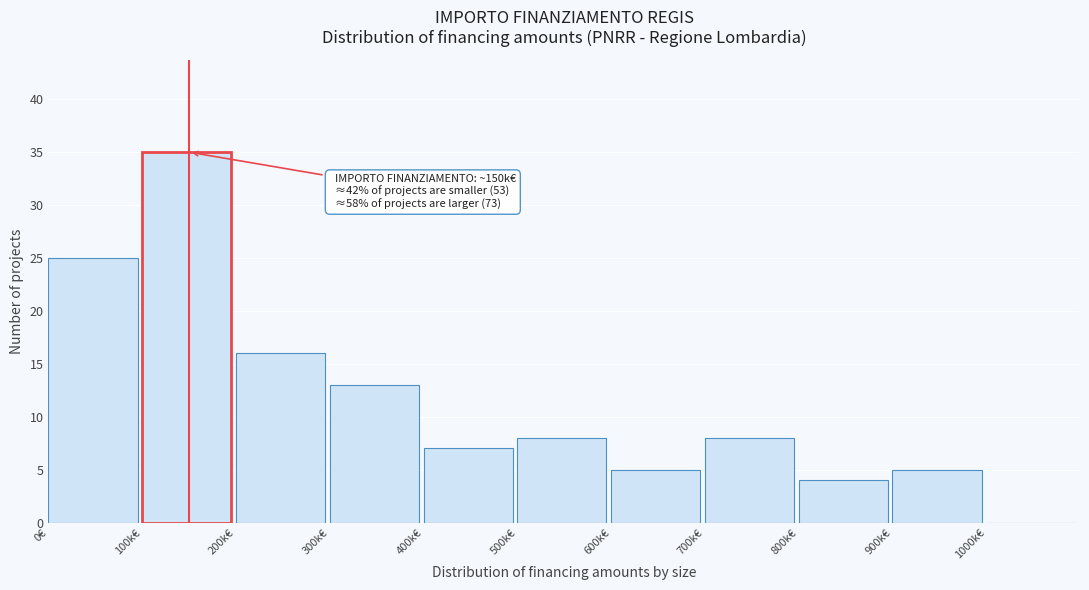

Reading left to right, extract all data points from this chart.

0€=25	100k€=35	200k€=16	300k€=13	400k€=7	500k€=8	600k€=5	700k€=8	800k€=4	900k€=5	1000k€=0